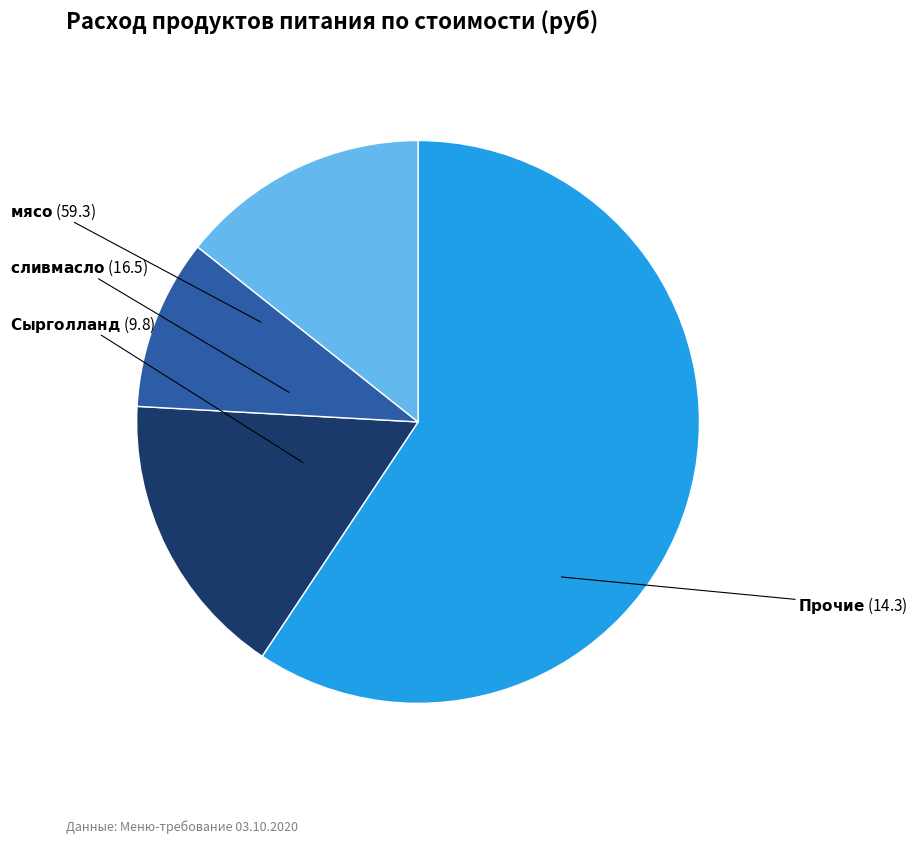

Is there a majority slice in this chart?

Yes